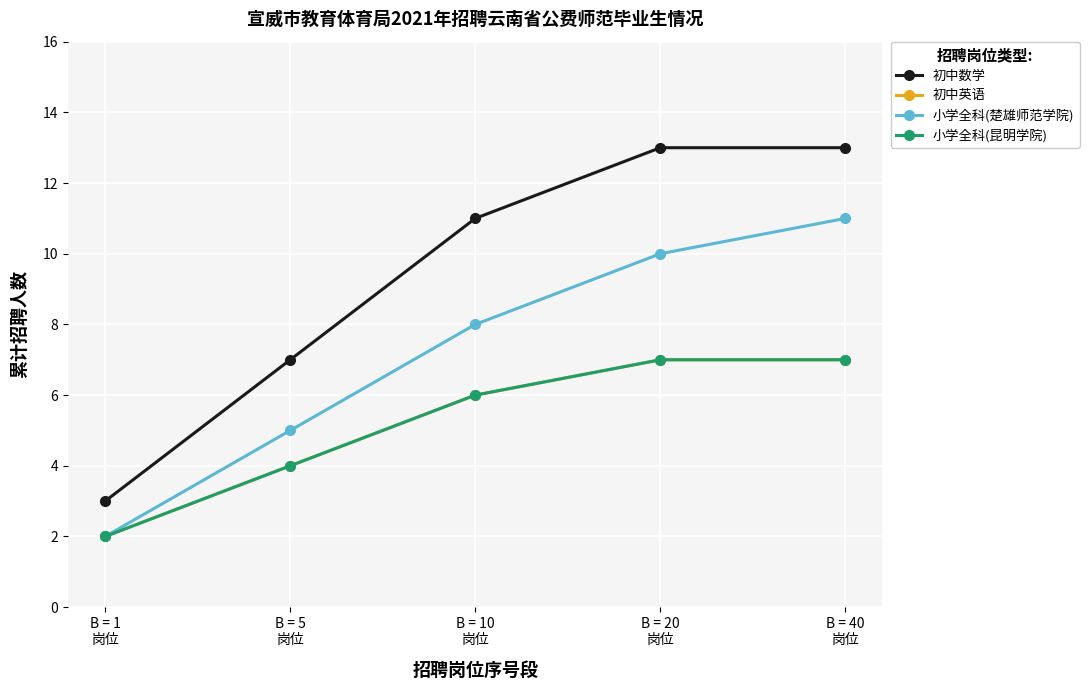

The value of 初中数学 at B = 40
岗位 is 19. True or false?

False